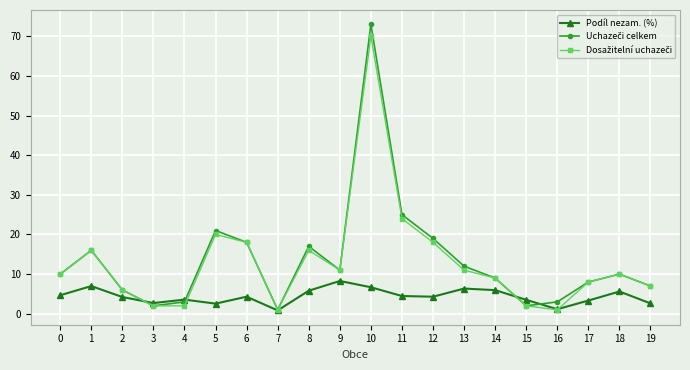

At which category is the sum across all series the highest?

10